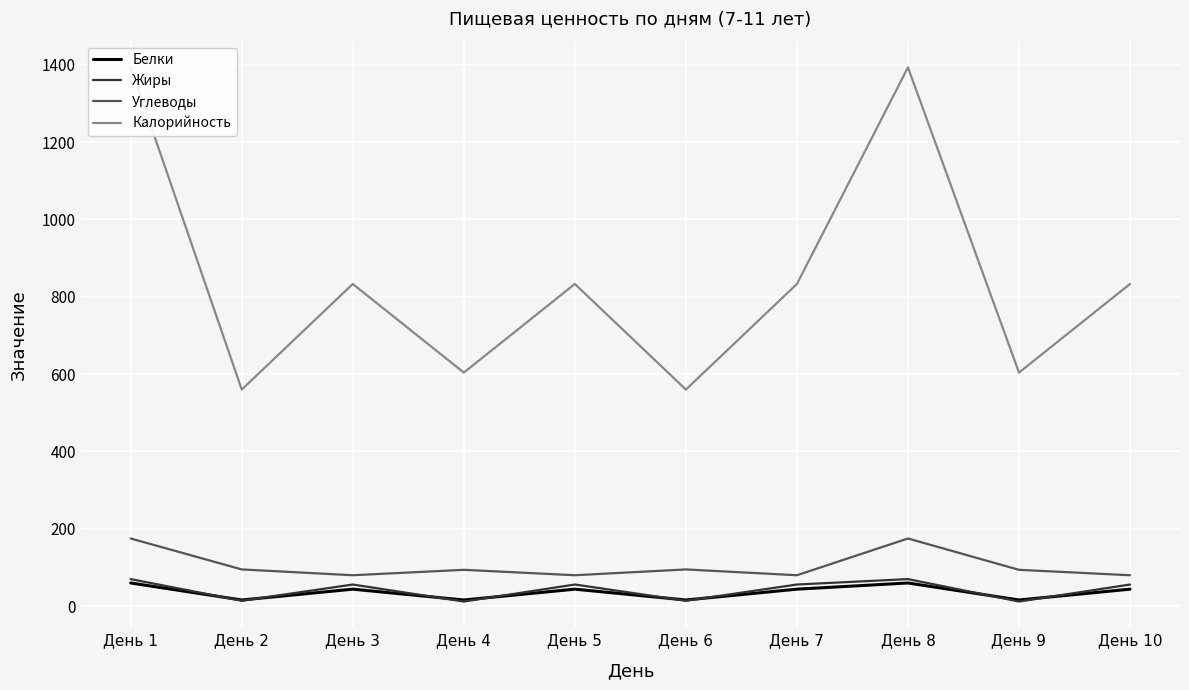

The Калорийность series shows 173 at День 5. True or false?

False